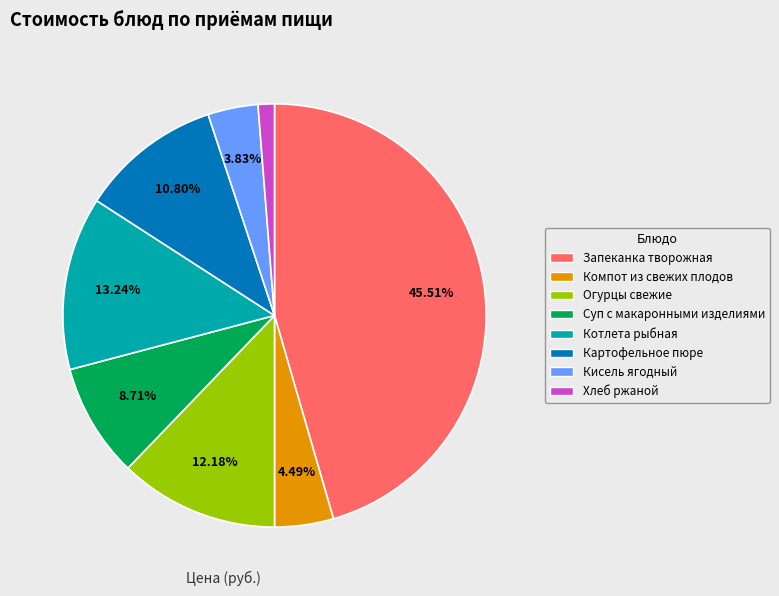

Is there any slice that represents more than half of the pie?

No